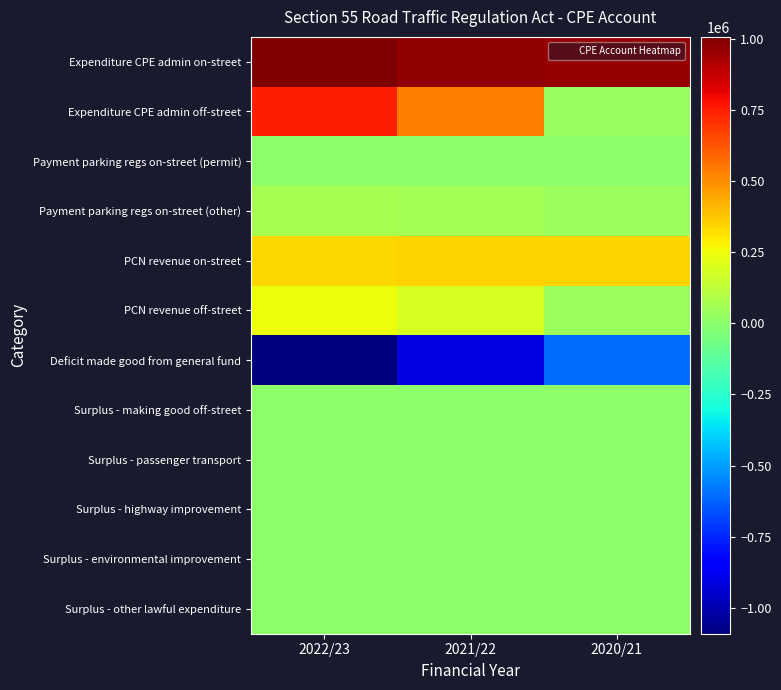

Count the number of data series in this chart.

12